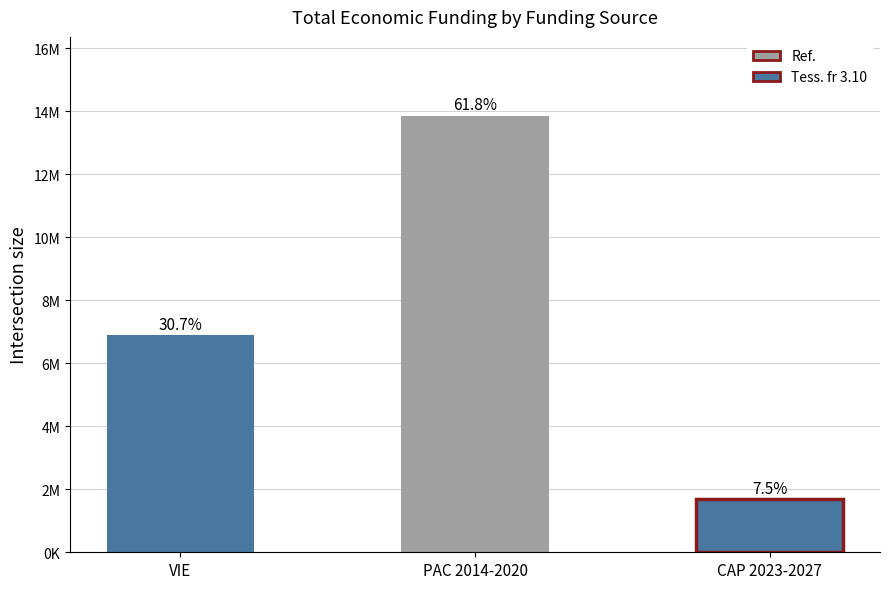

At which label does the data first exceed 552147?

VIE